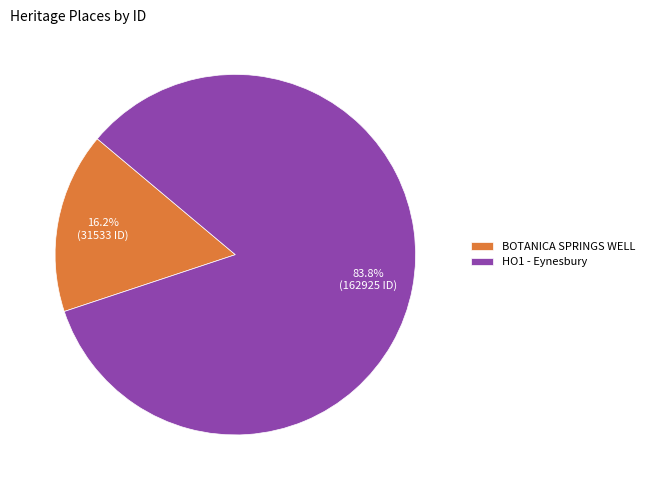

What percentage is the BOTANICA SPRINGS WELL slice, to the nearest percent?

16%